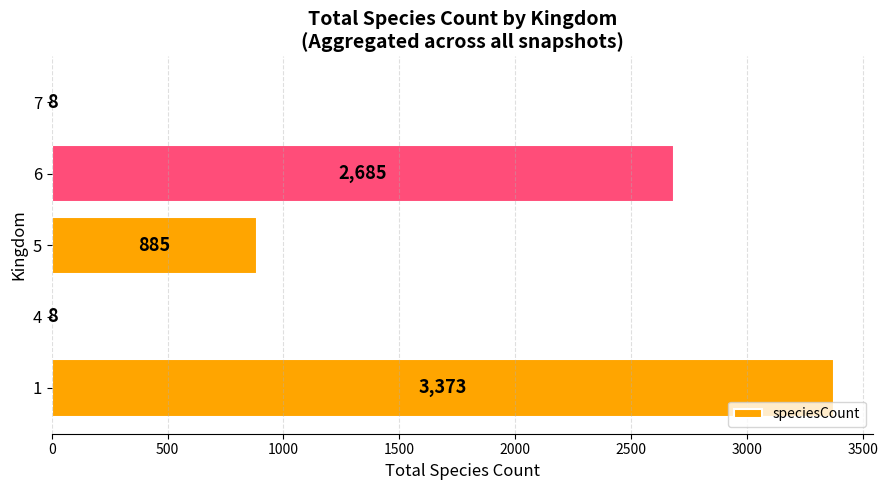

At which label is the value closest to 1690?

5